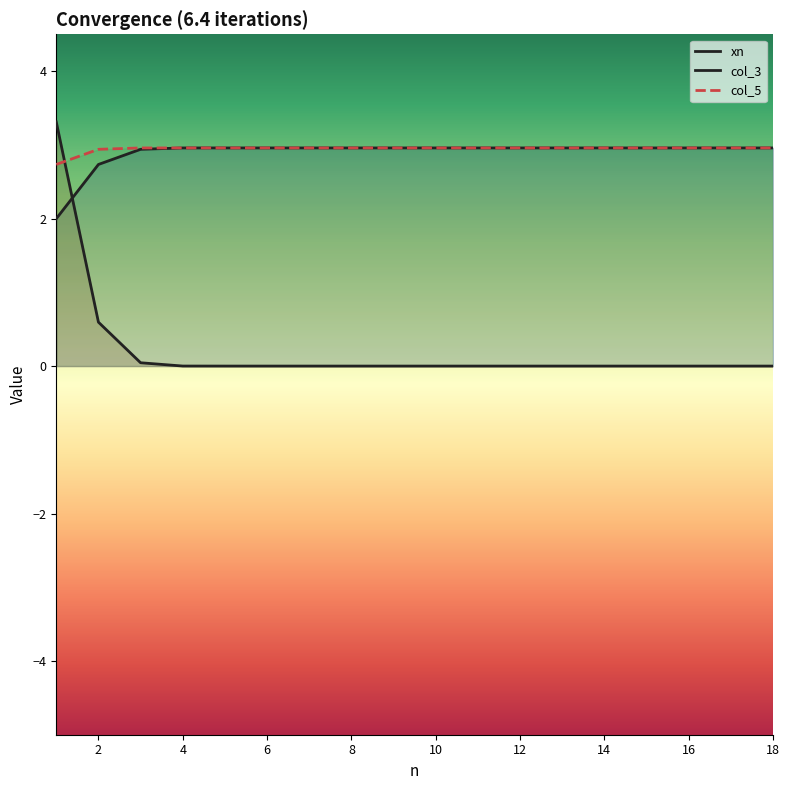

What is the difference between the second highest and minimum values in the xn series?

1.0